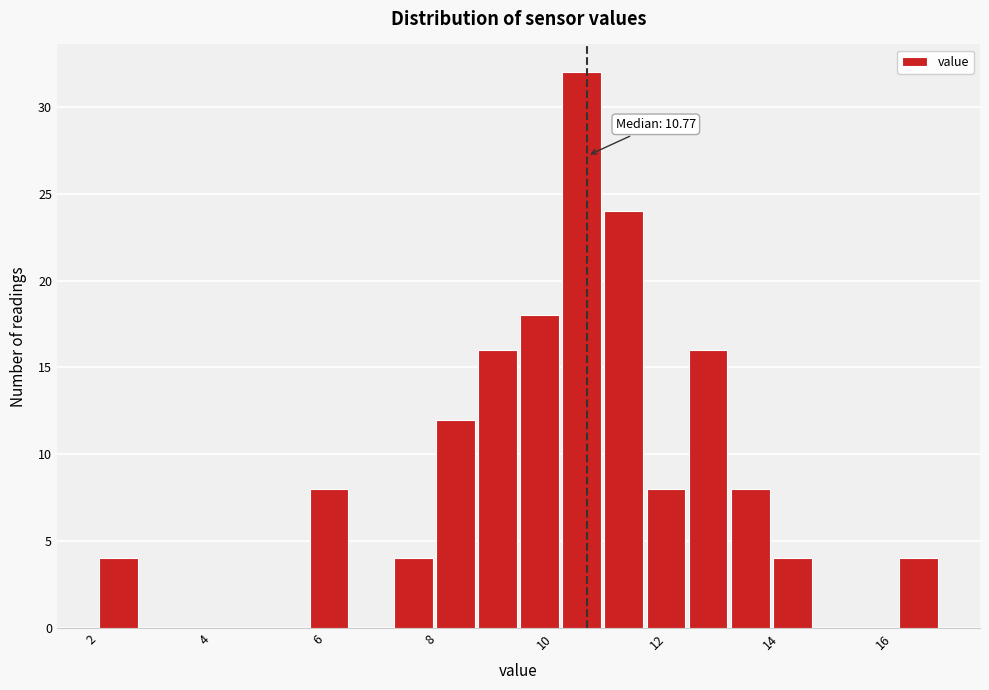

Read against the x-axis, roughly where is the centre of the tallest bar?

10.6